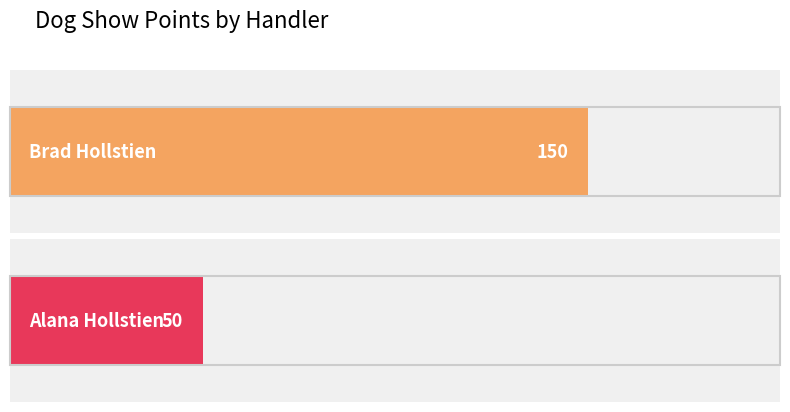

Does the chart contain any negative values?

No